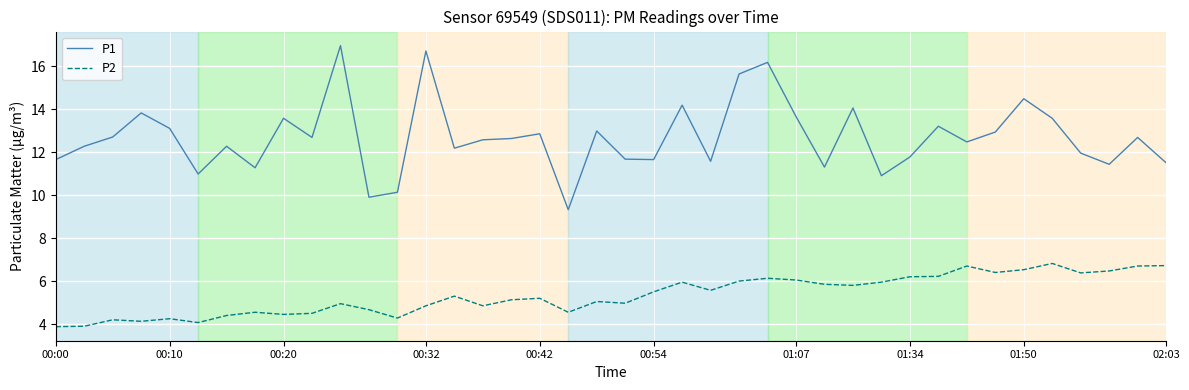

What is the smallest value displayed?

3.9